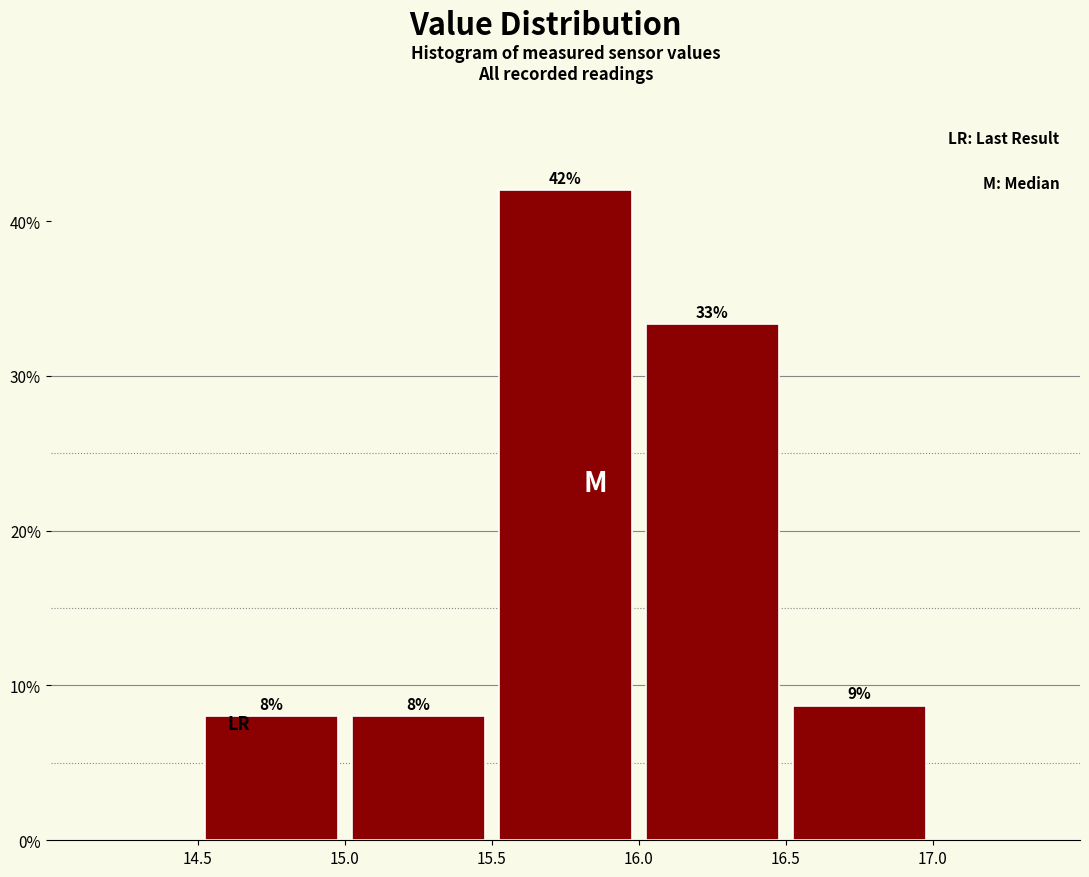

Which range on the x-axis has the tallest bar?

15.5 to 16.0